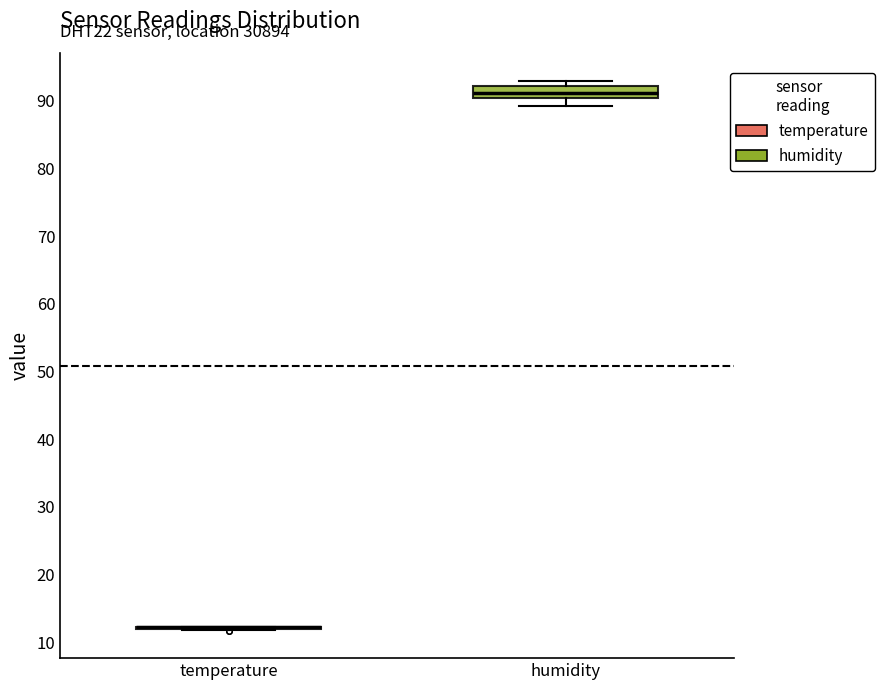

Reading left to right, transcribe this box plot: for each box, give where its median line is, the range the box spans, and where its two whiskers end, as read against the y-axis. The values are not printed on the chart, so give them approximately, as read against the axis.

temperature: box collapsed to a line at 12, whiskers 12 to 12
humidity: median 91, box 90 to 92, whiskers 89 to 93